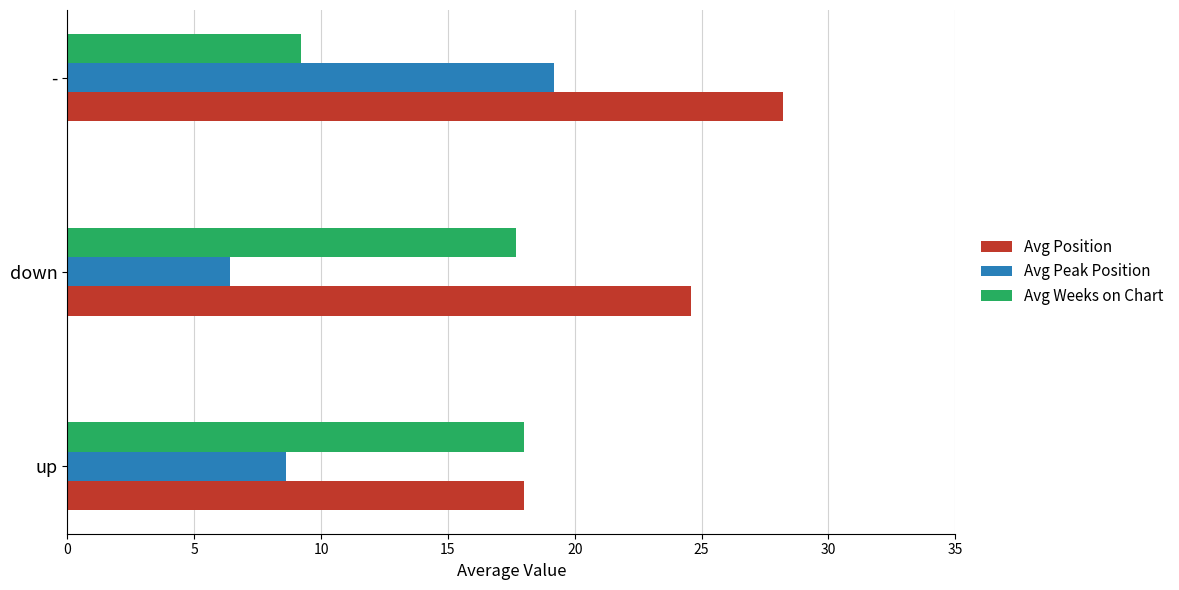

At which label does Avg Position reach its peak?

-